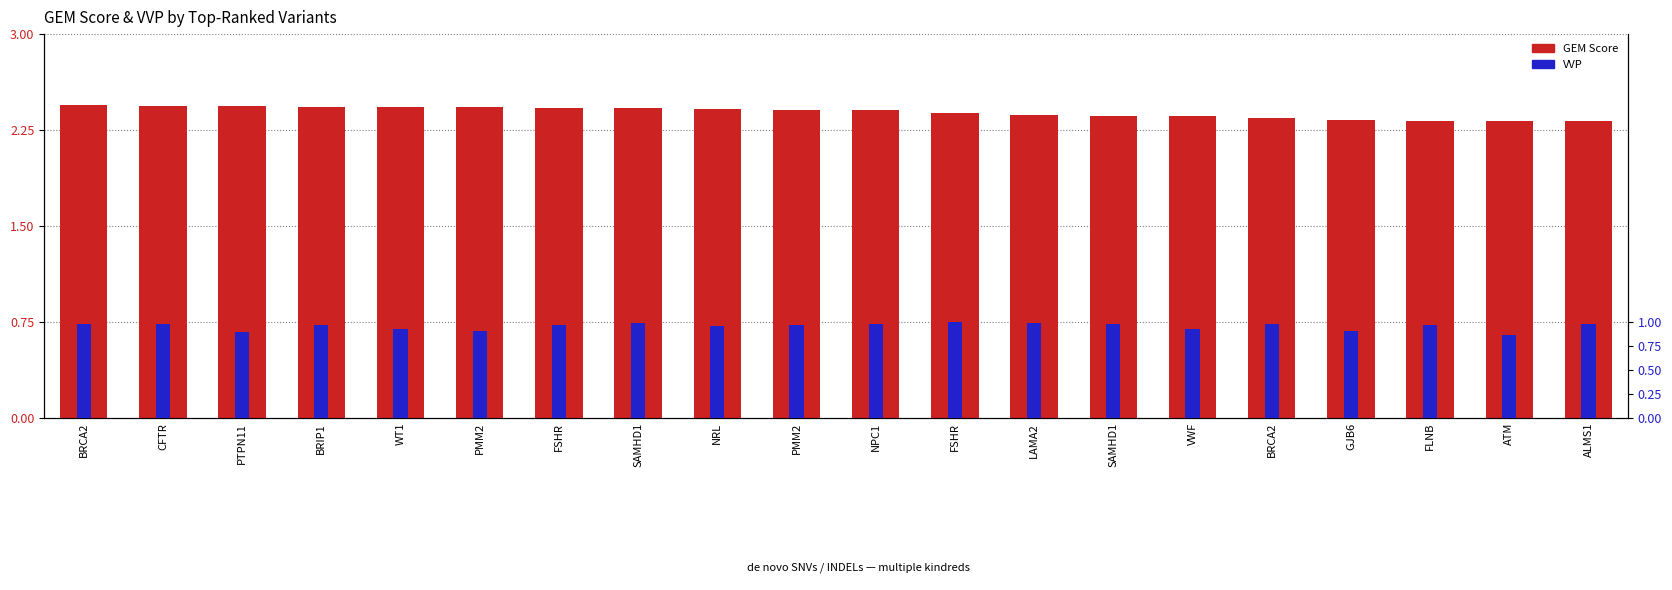

What is the label of the 6th bar from the right?

VWF